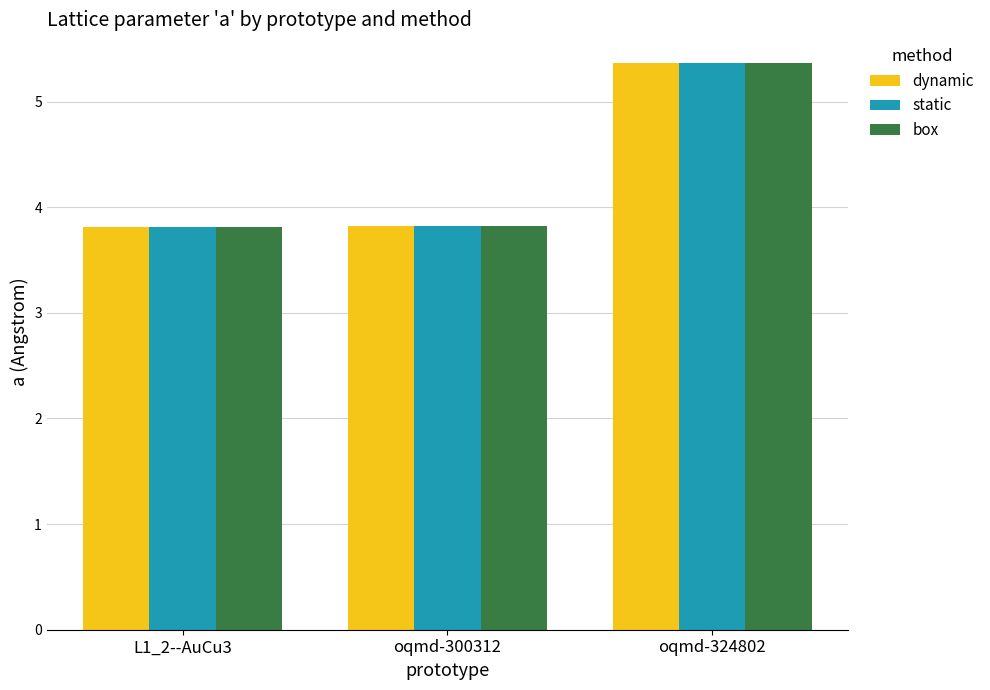

Which series changed the most between L1_2--AuCu3 and oqmd-324802?

box